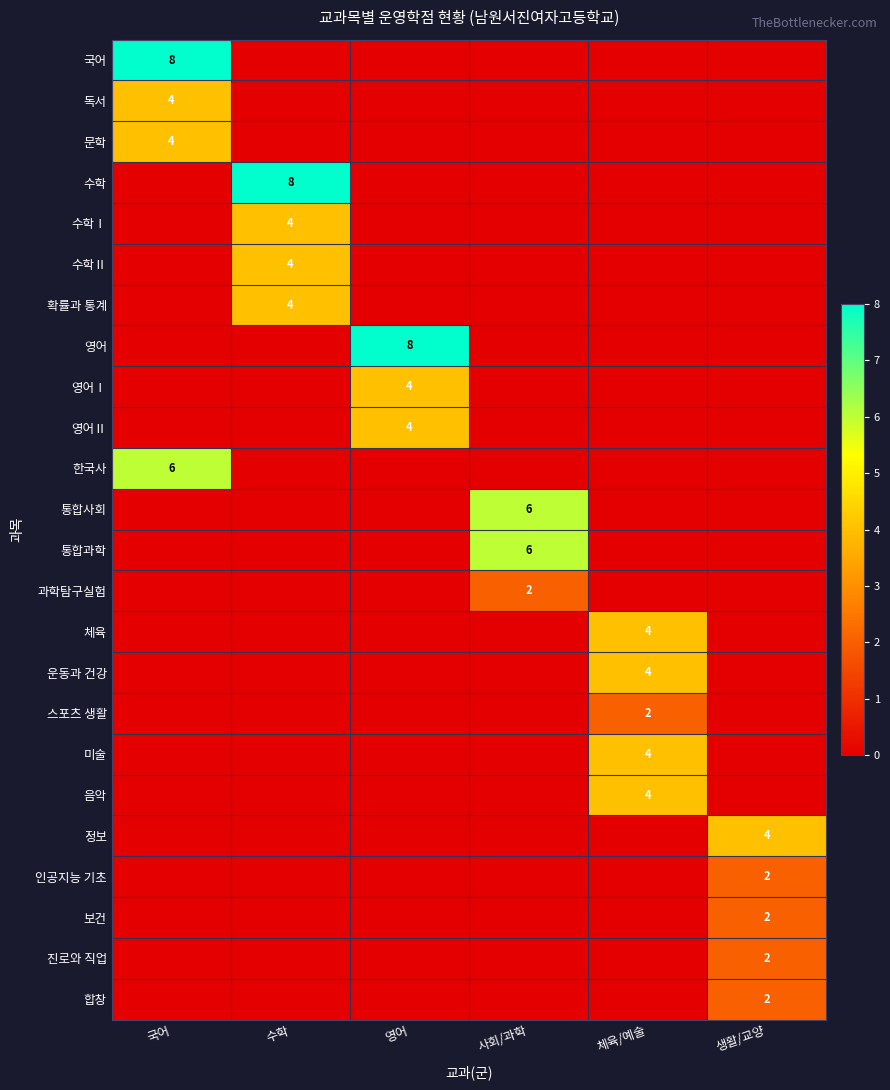

Is it true that 운동과 건강 equals -3 at 국어?

False